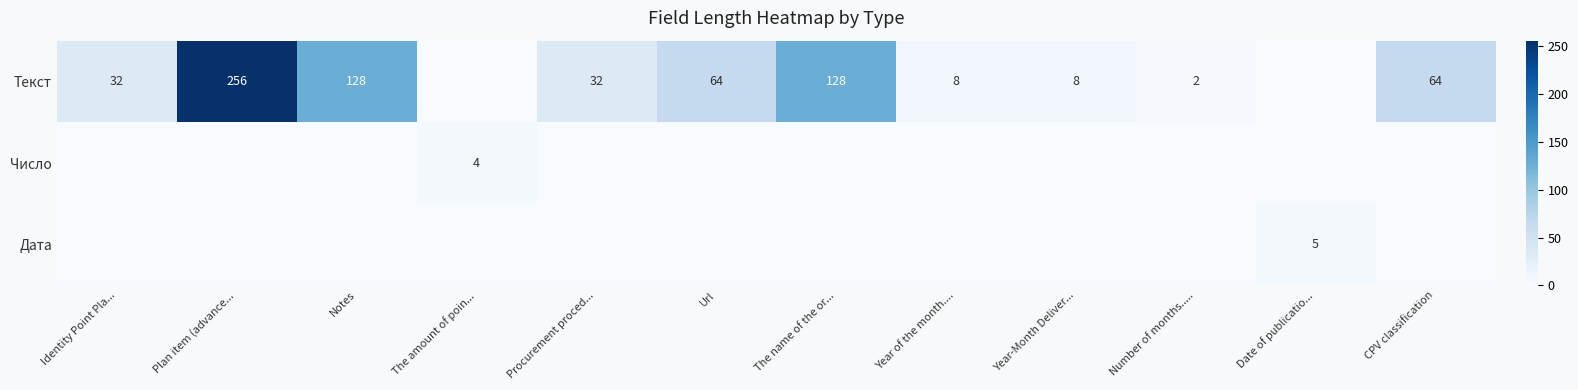

The value of Текст at Notes is 128. True or false?

True